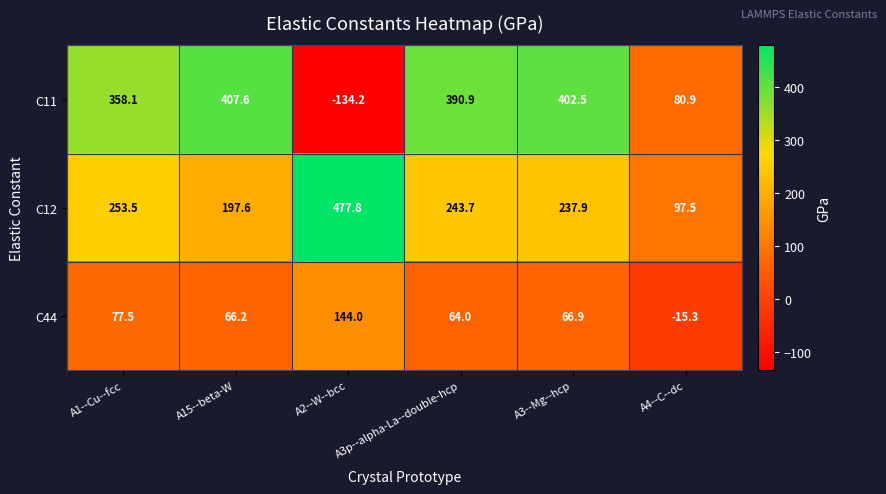

How many data points does each series have?

6